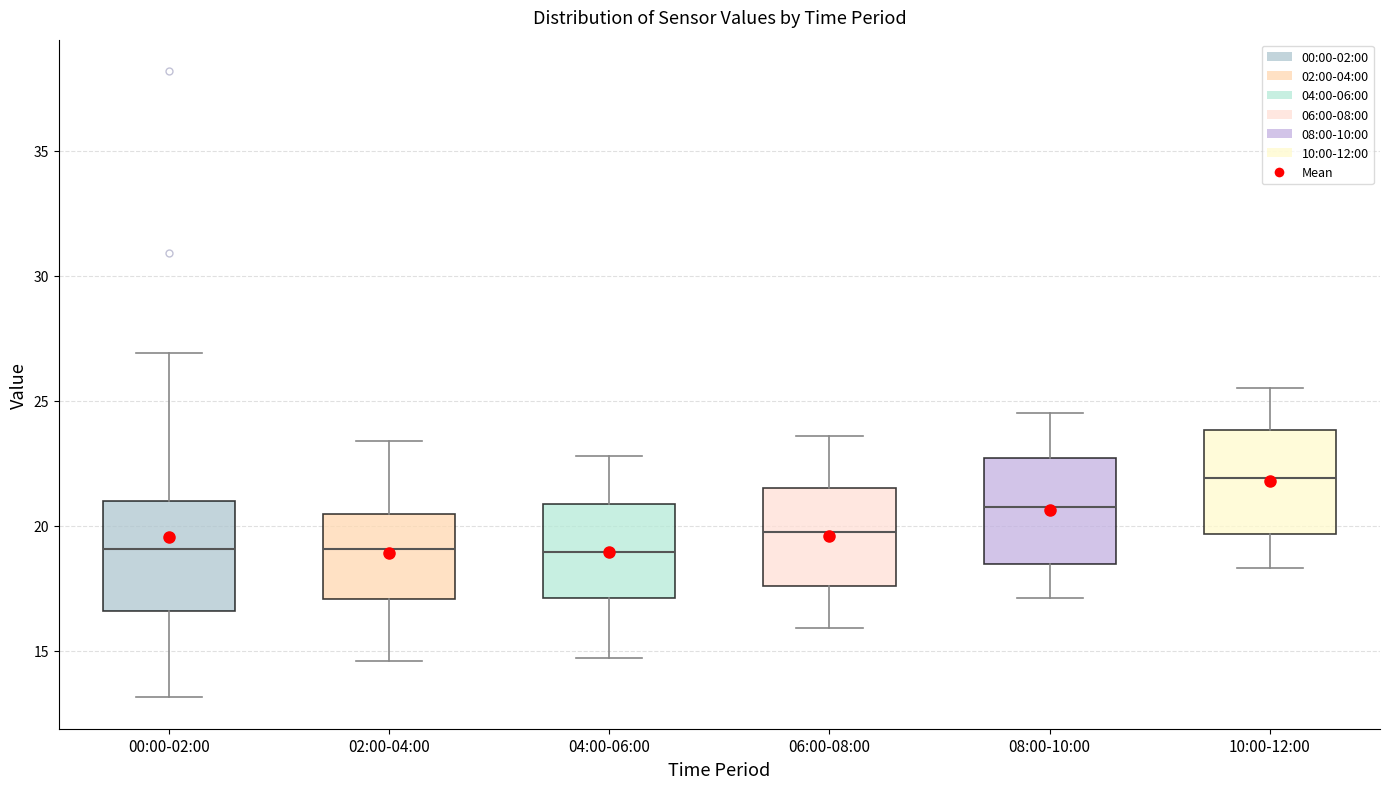

Which box has the highest median line?

10:00-12:00